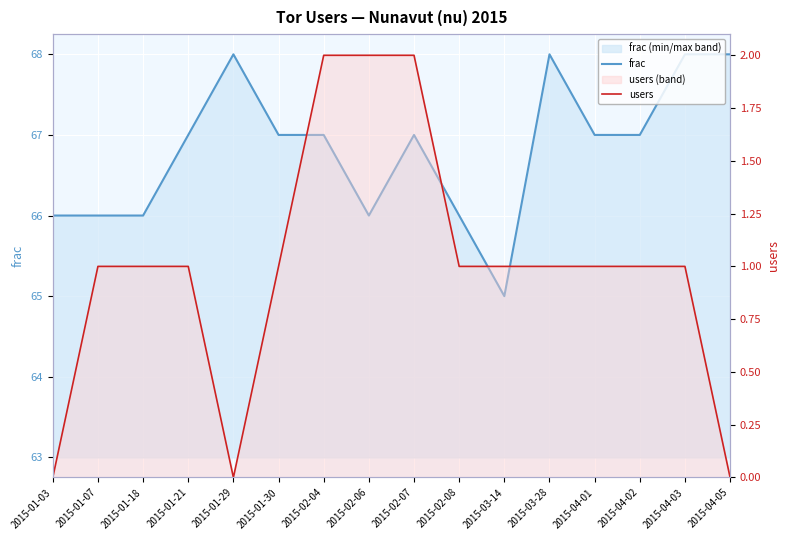

Reading right to left, extract all data points from this chart.

frac: 68	68	67	67	68	65	66	67	66	67	67	68	67	66	66	66
users: 0	1	1	1	1	1	1	2	2	2	1	0	1	1	1	0